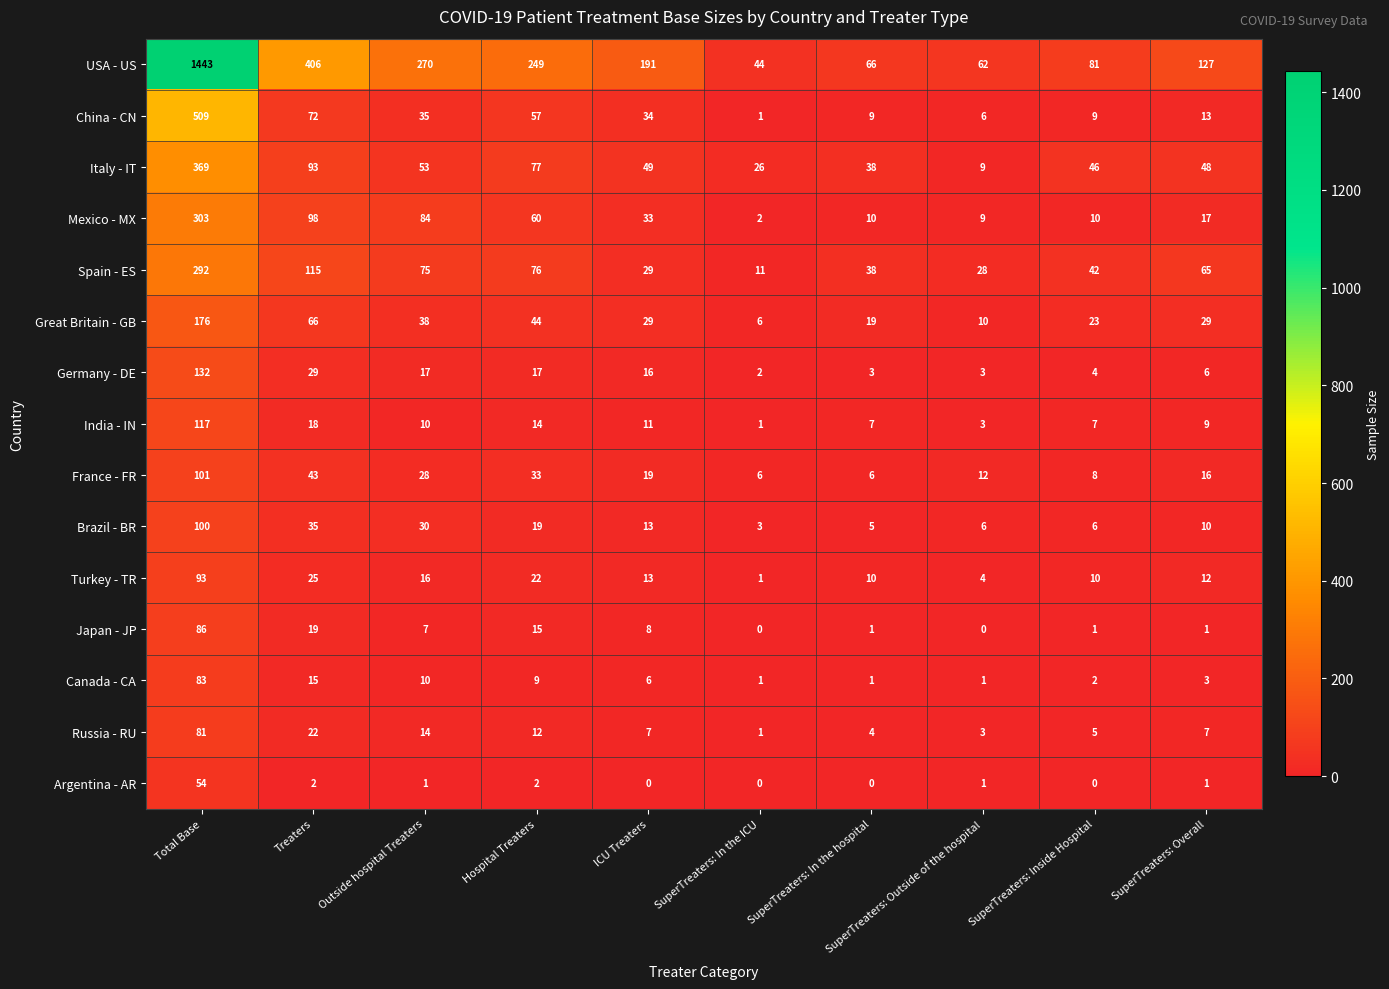

What is the total value across all series at ICU Treaters?

458